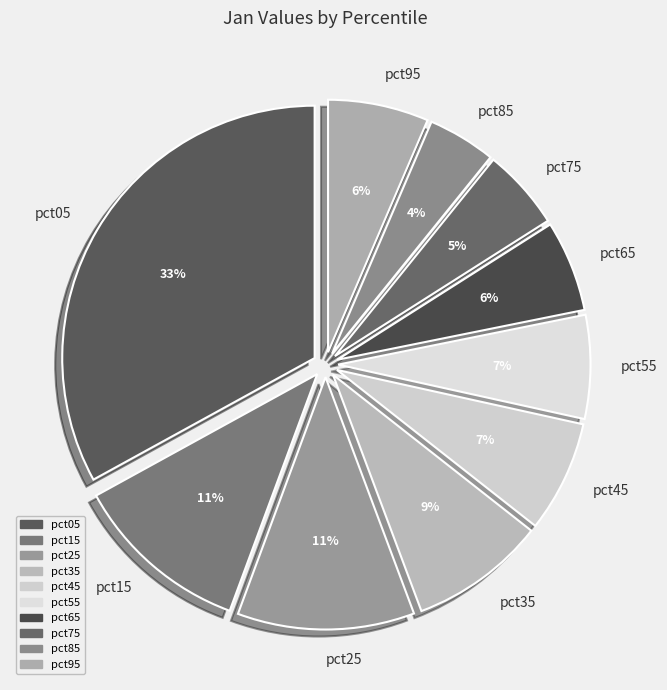

Between pct85 and pct65, which is larger?

pct65